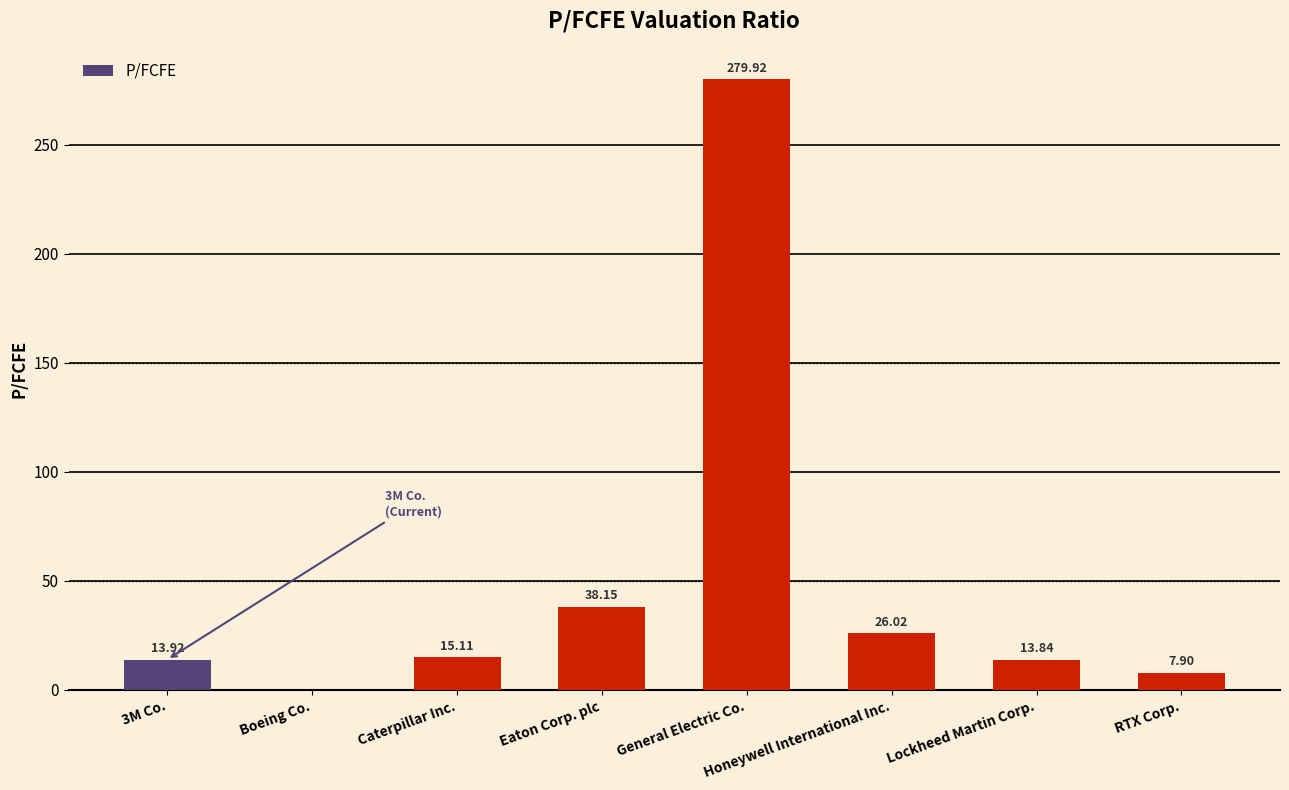

What is the ratio of the value at Eaton Corp. plc to the value at 3M Co.?

2.7